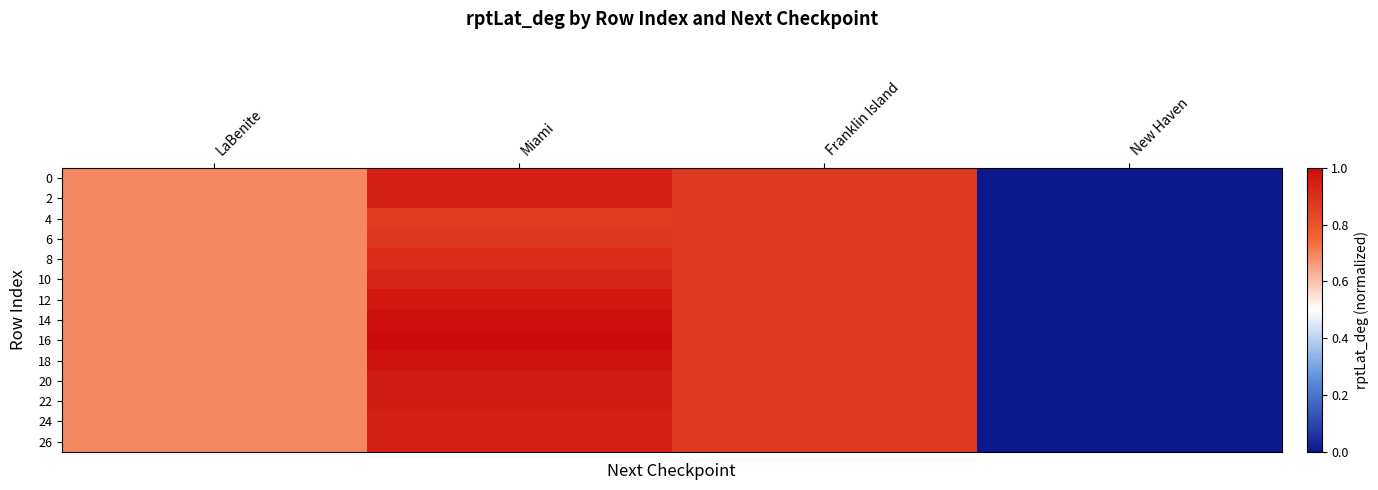

At which category is the sum across all series the highest?

Miami